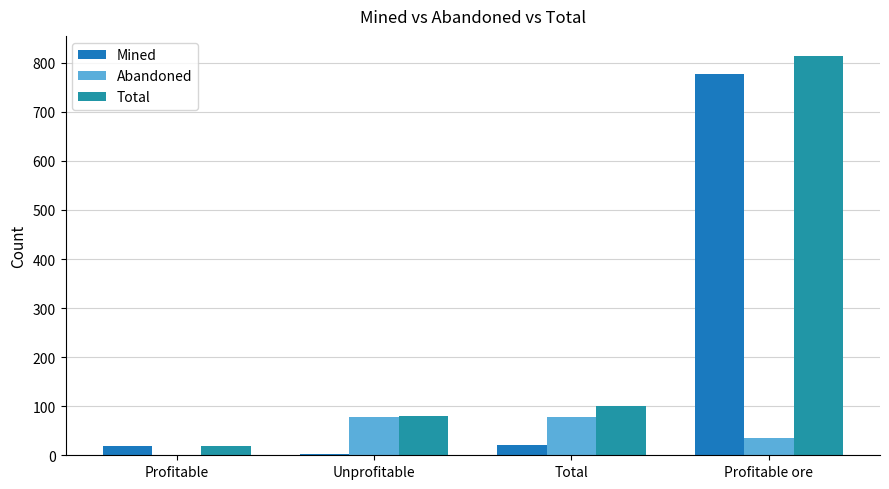

What is the spread (max minus min) of values at Unprofitable?

78